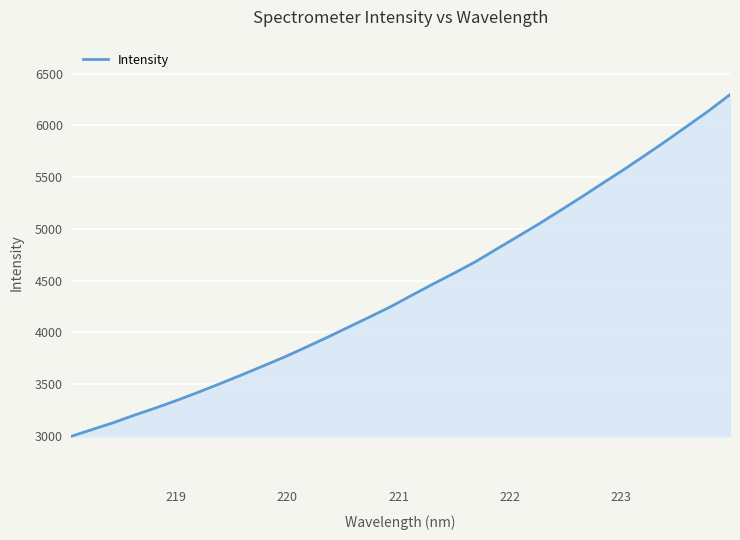

What is the difference between the second highest and minimum values?

3144.3